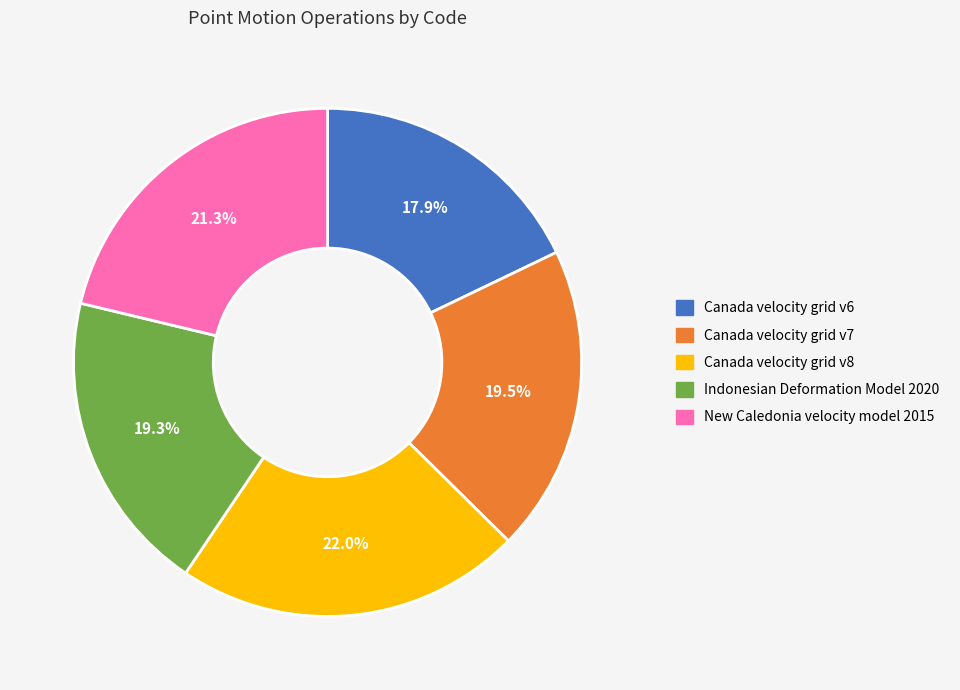

Between Canada velocity grid v6 and Canada velocity grid v7, which is larger?

Canada velocity grid v7